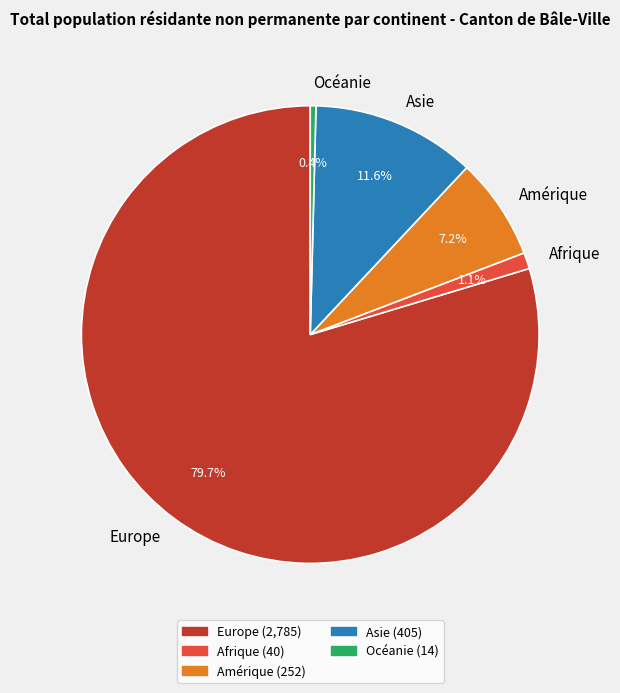

What portion of the pie excludes Asie?

88.4%